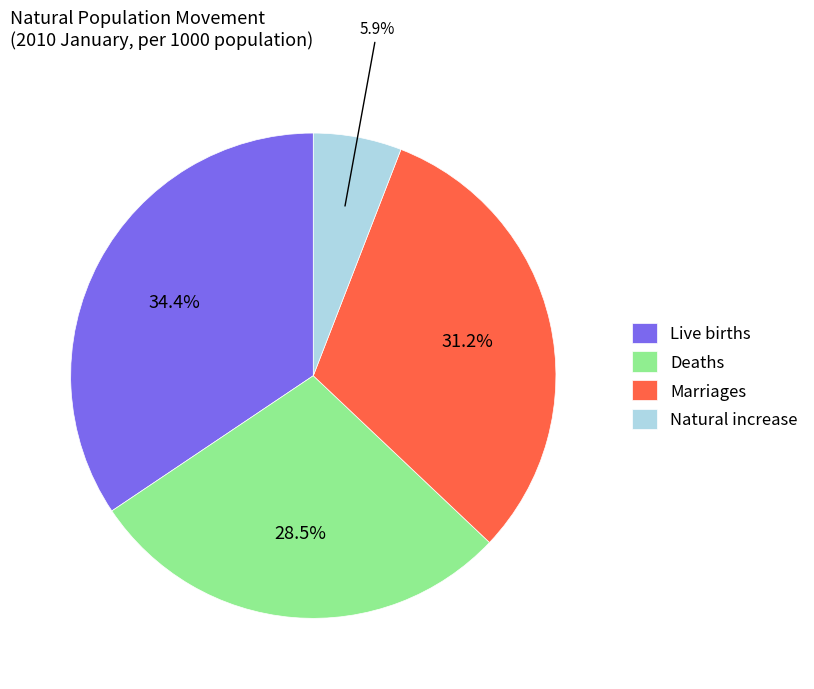

How many segments does this pie chart have?

4